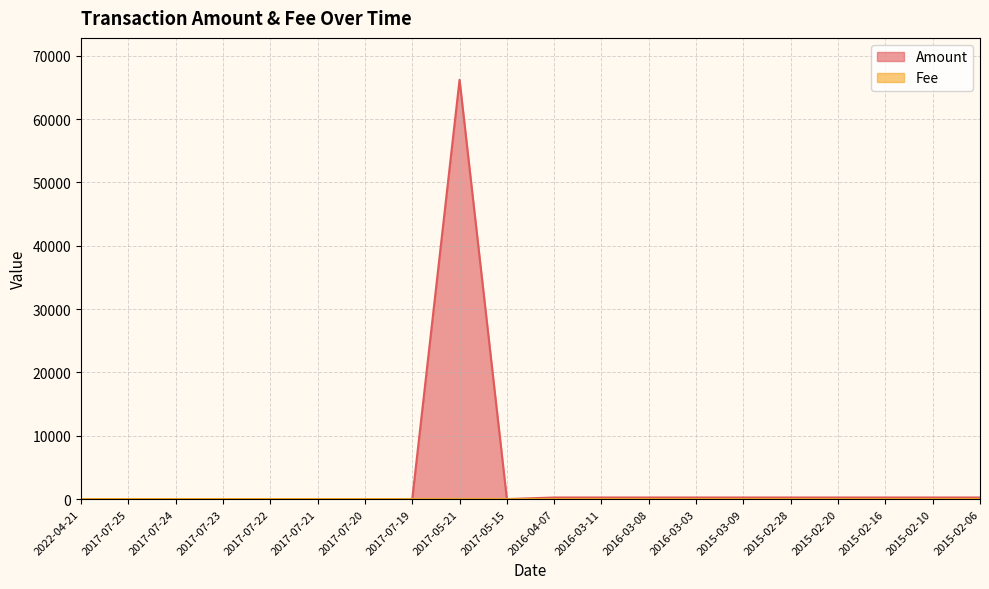

List the series in order of their peak value, lowest first.

Fee, Amount